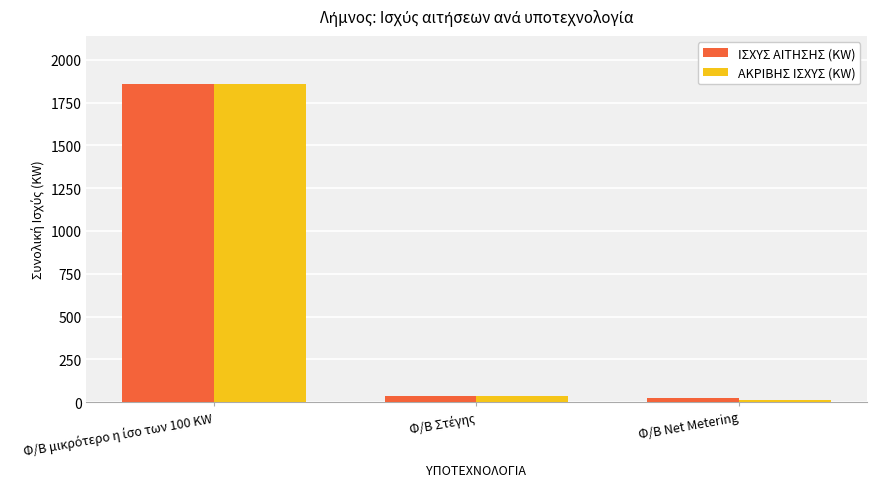

What is the sum of all ΙΣΧΥΣ ΑΙΤΗΣΗΣ (KW) values?

1919.3